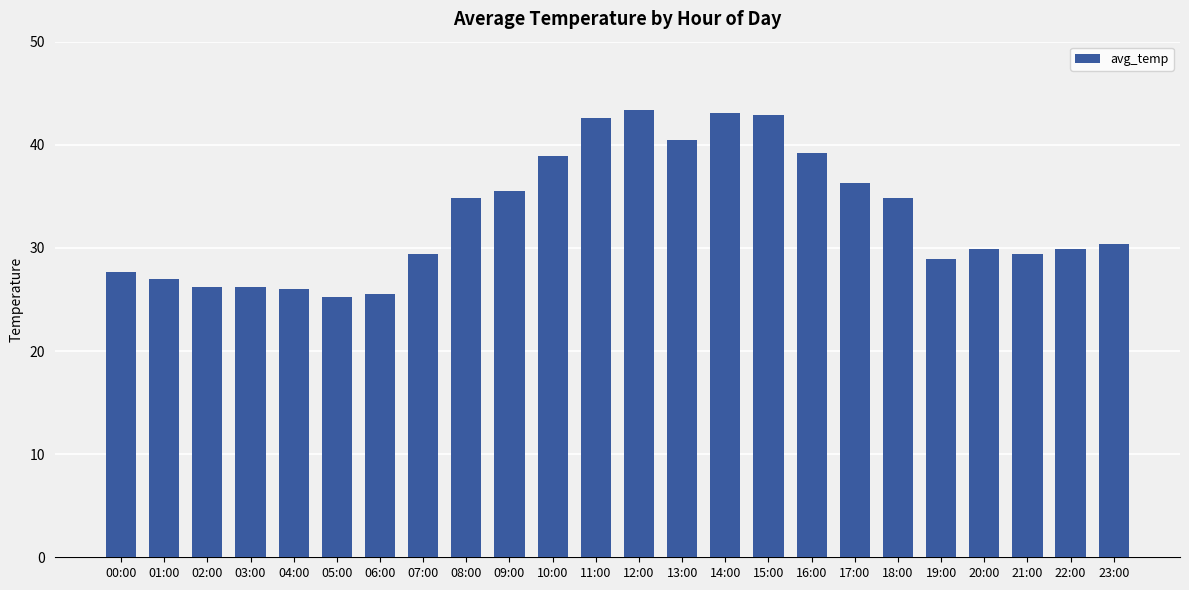

What position from the left is 05:00?

6